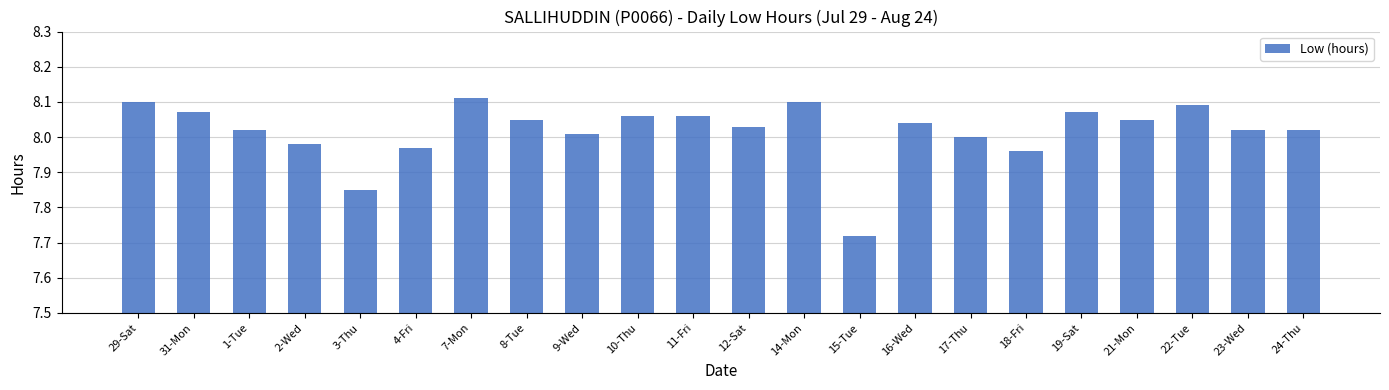

How many distinct data groups are displayed?

1